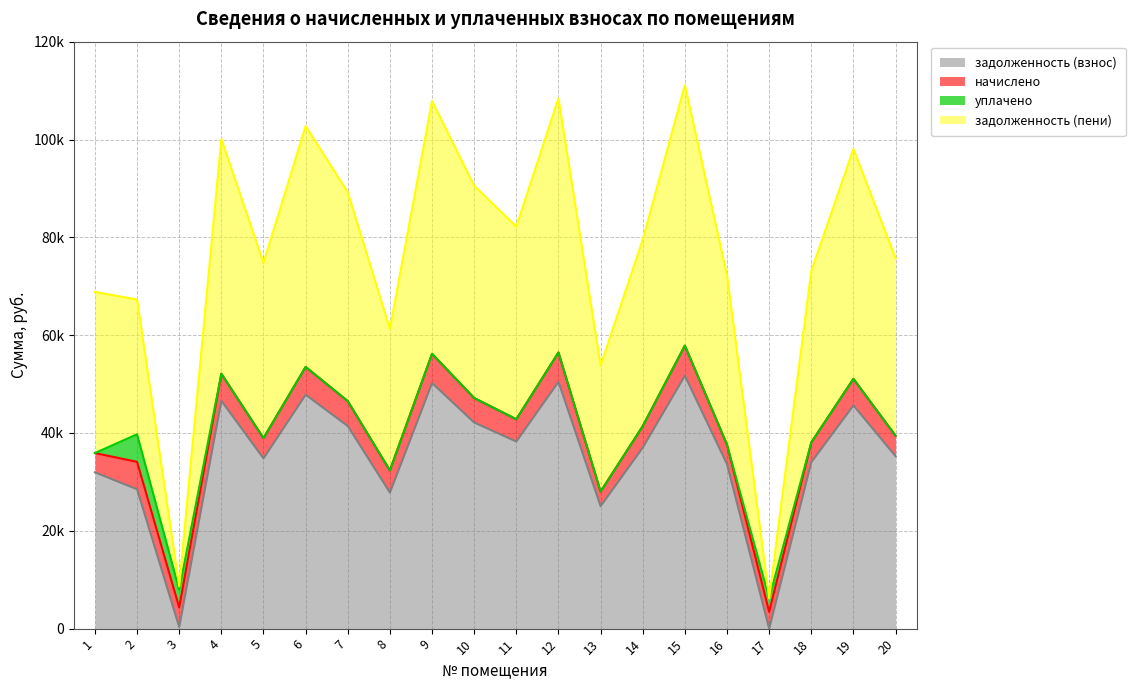

Is it true that задолженность (пени) equals 85602.6 at 9?

False